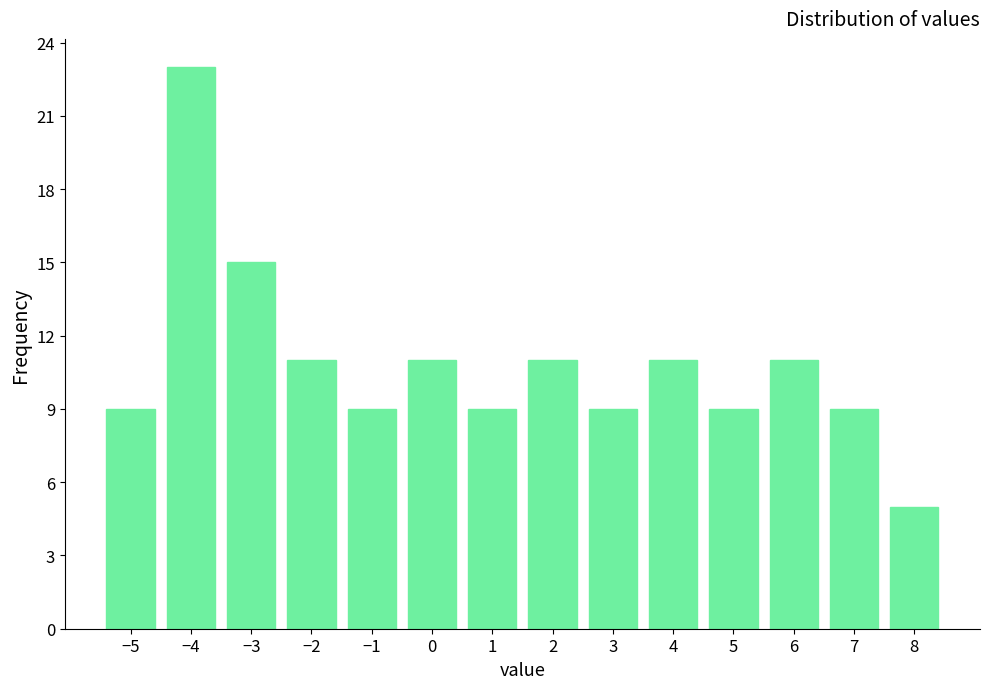

Reading left to right, what are all the values shown in this chart?

−5=9	−4=23	−3=15	−2=11	−1=9	0=11	1=9	2=11	3=9	4=11	5=9	6=11	7=9	8=5